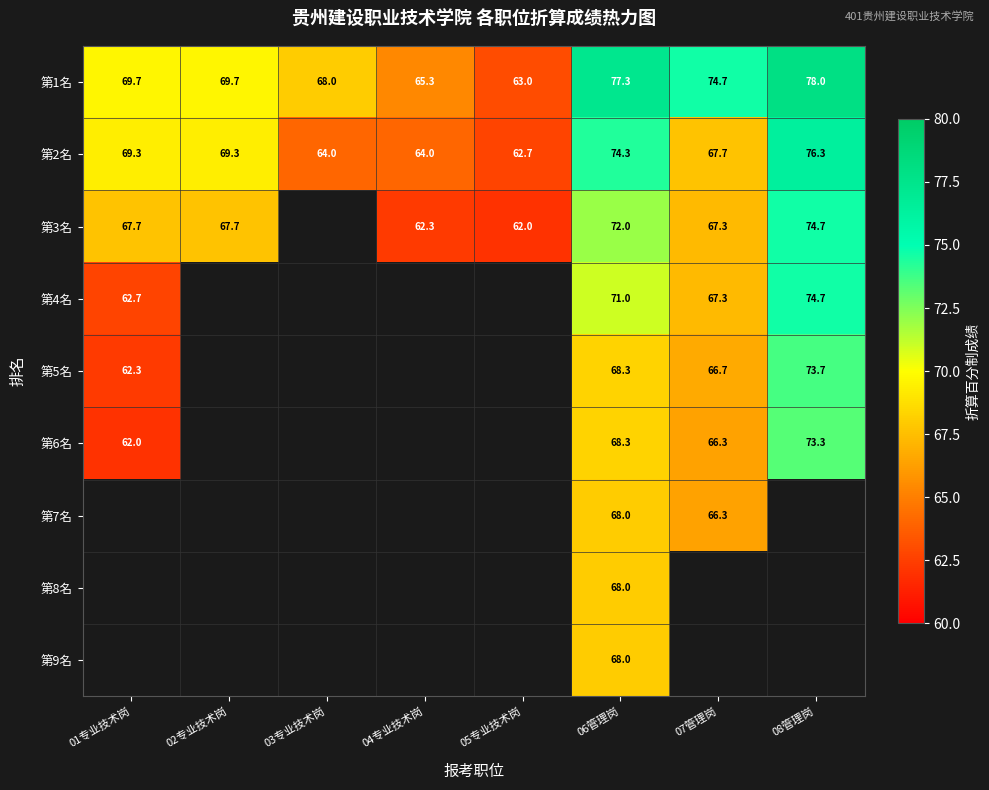

Is the value of 第5名 at 08管理岗 greater than the value of 第4名 at 07管理岗?

Yes